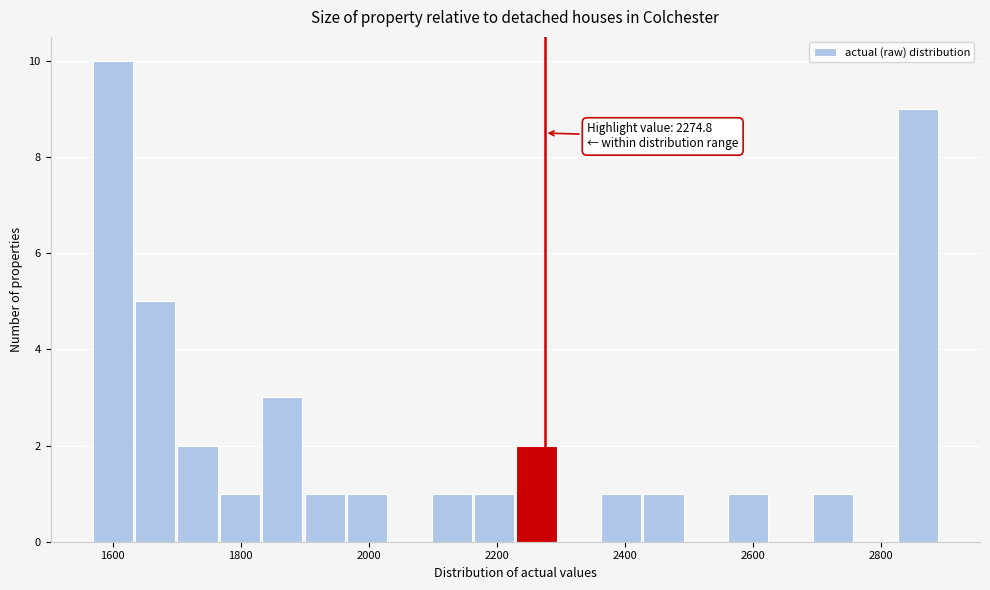

Read against the x-axis, roughly where is the centre of the tallest bar?

1600